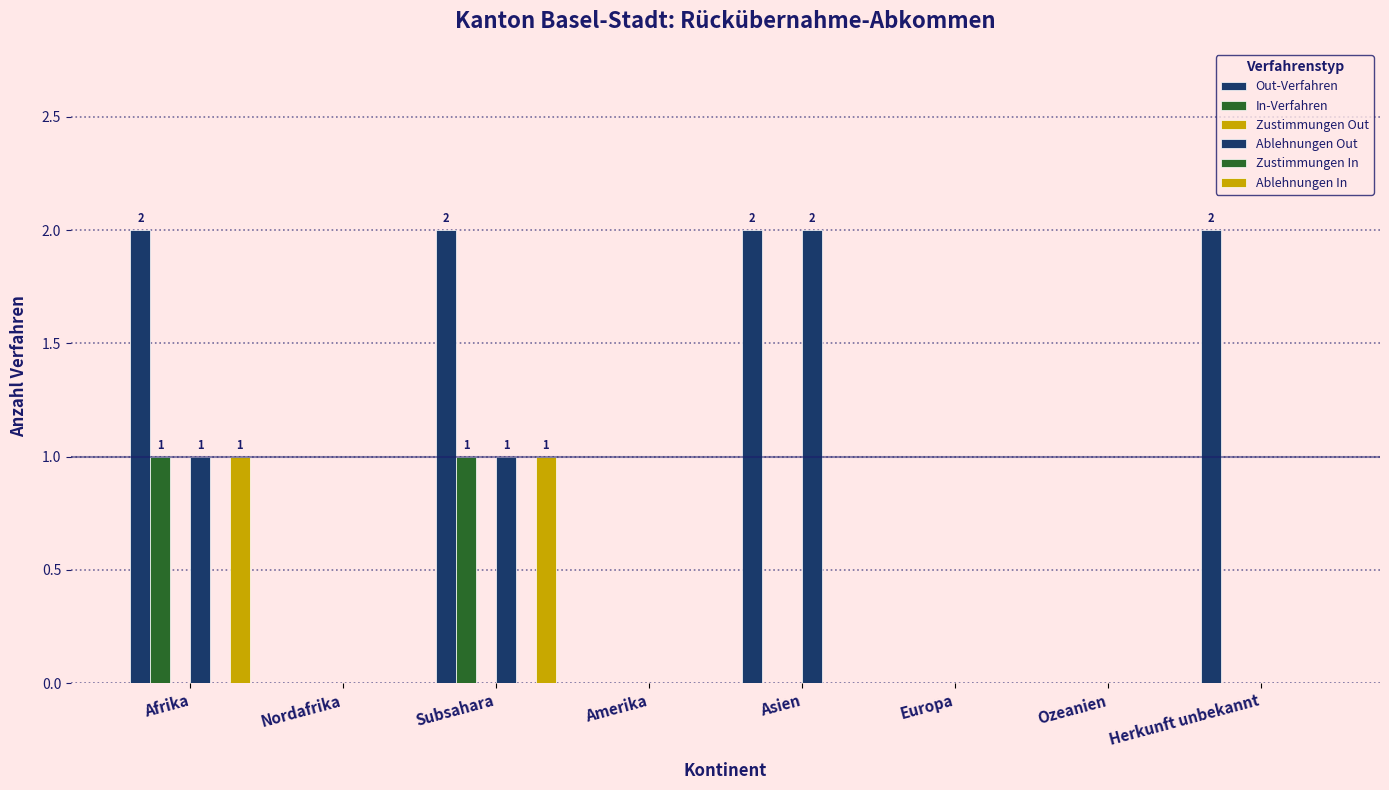

At how many categories does at least one series exceed 0?

4